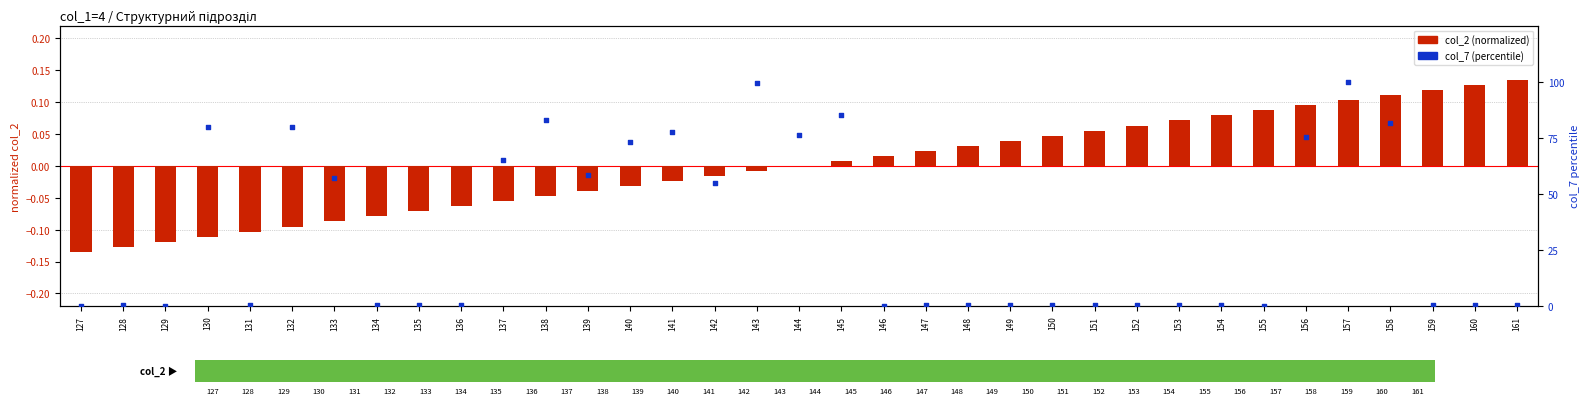

Which series contains the highest Y value?

col_7 (percentile)